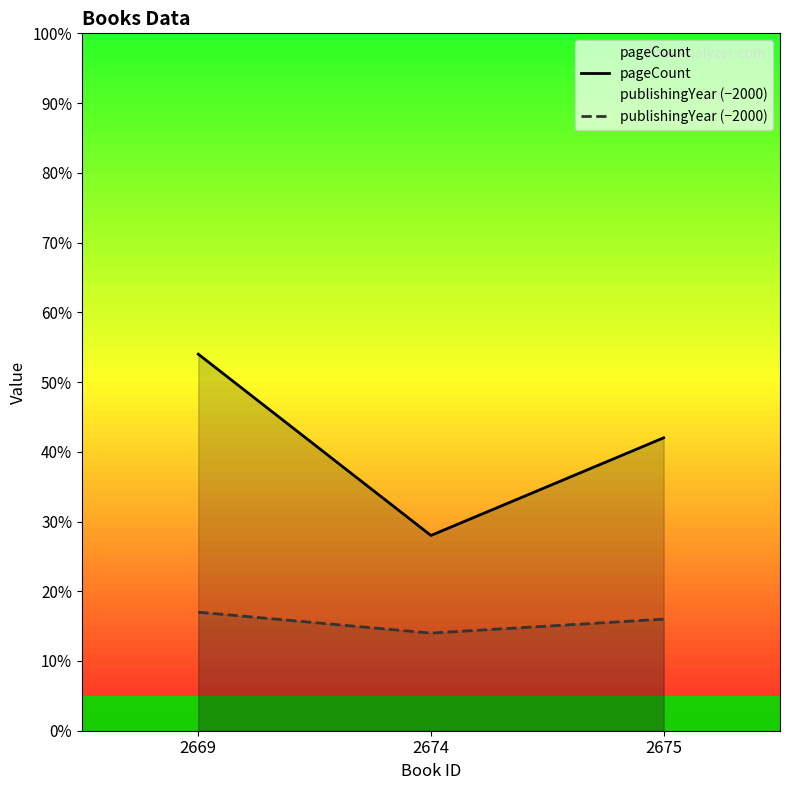

Reading left to right, extract all data points from this chart.

pageCount: 2669=54	2674=28	2675=42
publishingYear (−2000): 2669=17	2674=14	2675=16